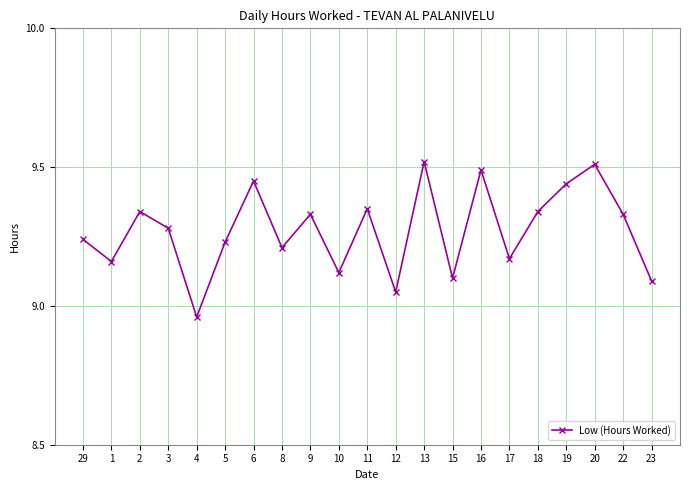

At which label does the data first exceed 9?

29